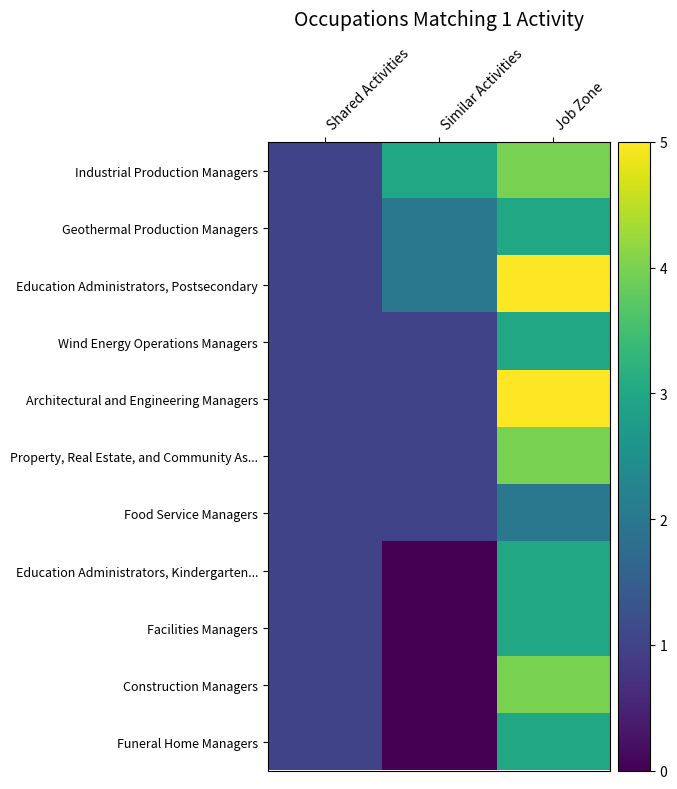

Reading right to left, transcribe all the data shown in this chart.

Industrial Production Managers: Job Zone=4	Similar Activities=3	Shared Activities=1
Geothermal Production Managers: Job Zone=3	Similar Activities=2	Shared Activities=1
Education Administrators, Postsecondary: Job Zone=5	Similar Activities=2	Shared Activities=1
Wind Energy Operations Managers: Job Zone=3	Similar Activities=1	Shared Activities=1
Architectural and Engineering Managers: Job Zone=5	Similar Activities=1	Shared Activities=1
Property, Real Estate, and Community As...: Job Zone=4	Similar Activities=1	Shared Activities=1
Food Service Managers: Job Zone=2	Similar Activities=1	Shared Activities=1
Education Administrators, Kindergarten...: Job Zone=3	Similar Activities=0	Shared Activities=1
Facilities Managers: Job Zone=3	Similar Activities=0	Shared Activities=1
Construction Managers: Job Zone=4	Similar Activities=0	Shared Activities=1
Funeral Home Managers: Job Zone=3	Similar Activities=0	Shared Activities=1